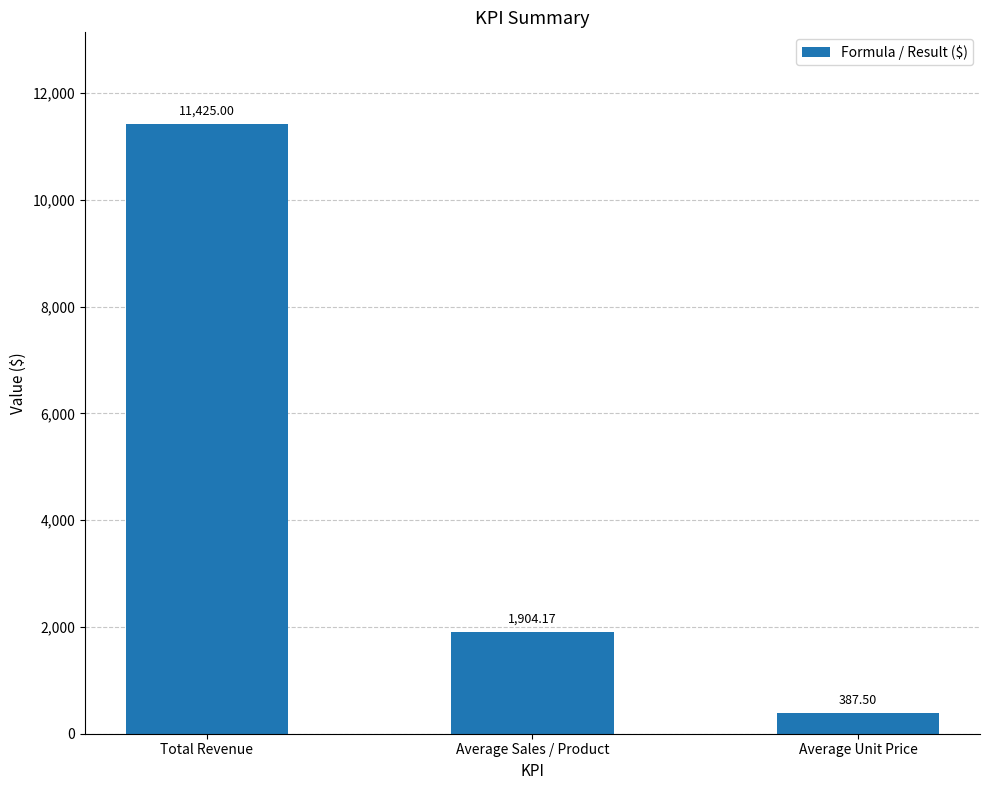

Rank the categories by value from lowest to highest.

Average Unit Price, Average Sales / Product, Total Revenue